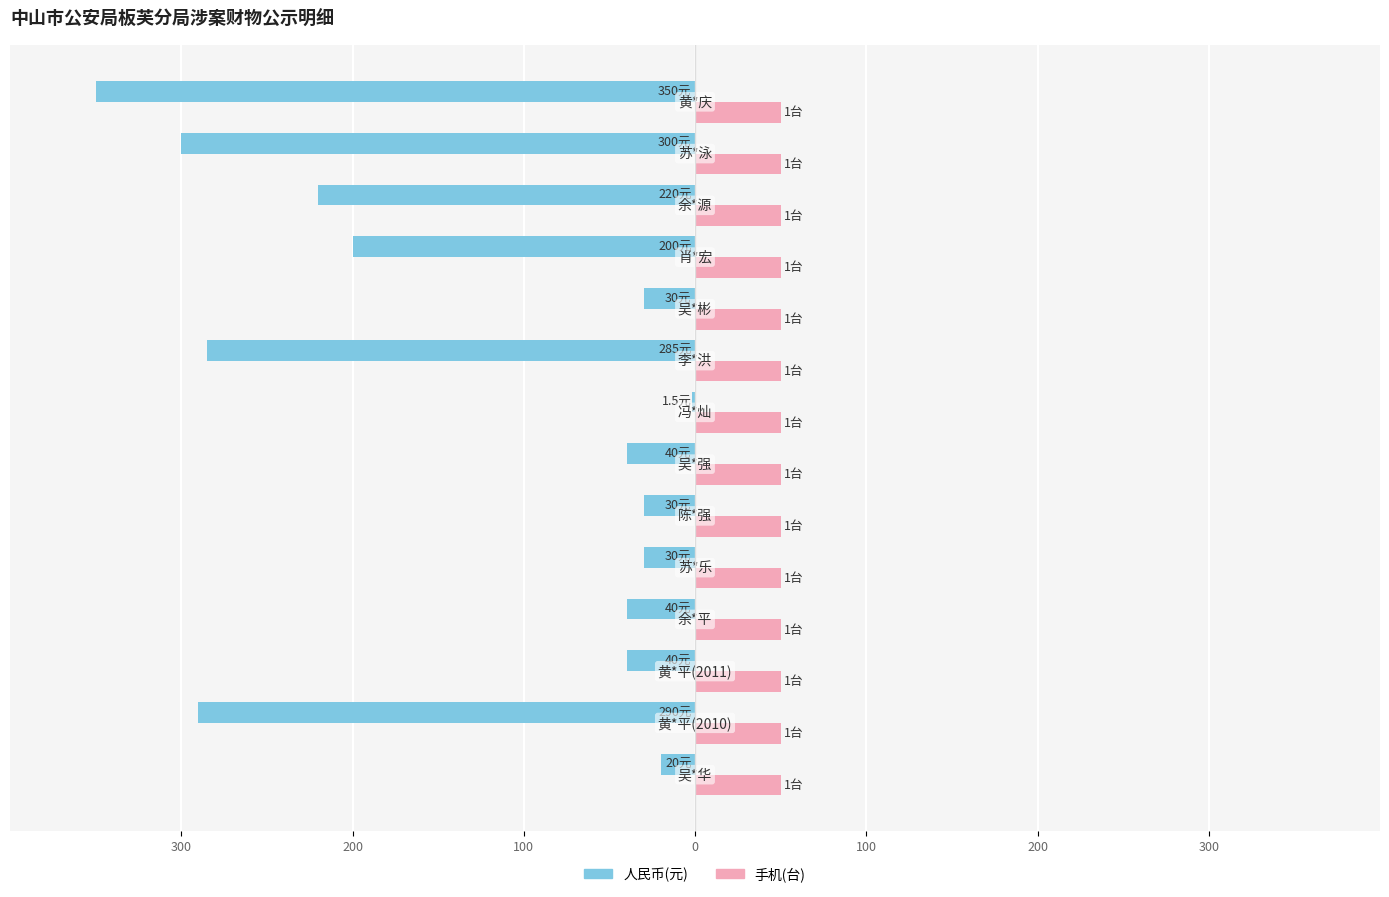

What are all the series names shown in the legend?

人民币(元), 手机(台)